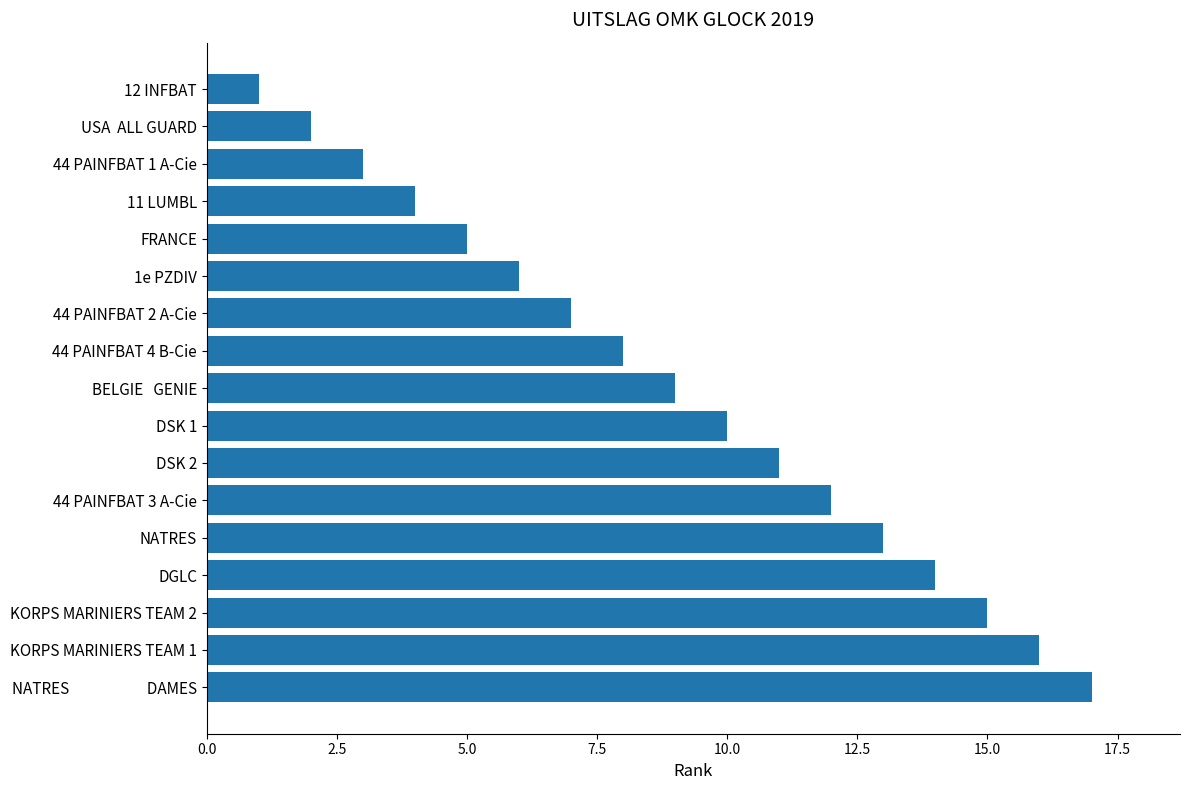

Are the bars horizontal?

Yes